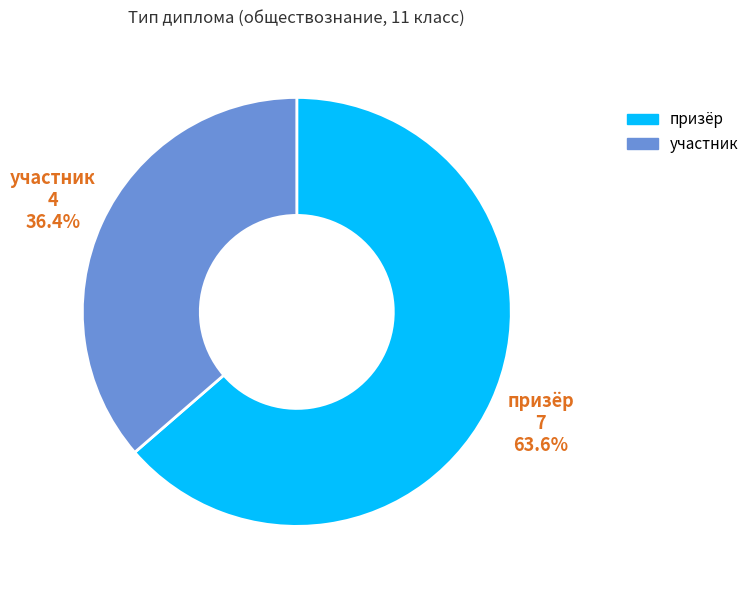

Approximately how many times larger is the value at участник compared to призёр?

0.6